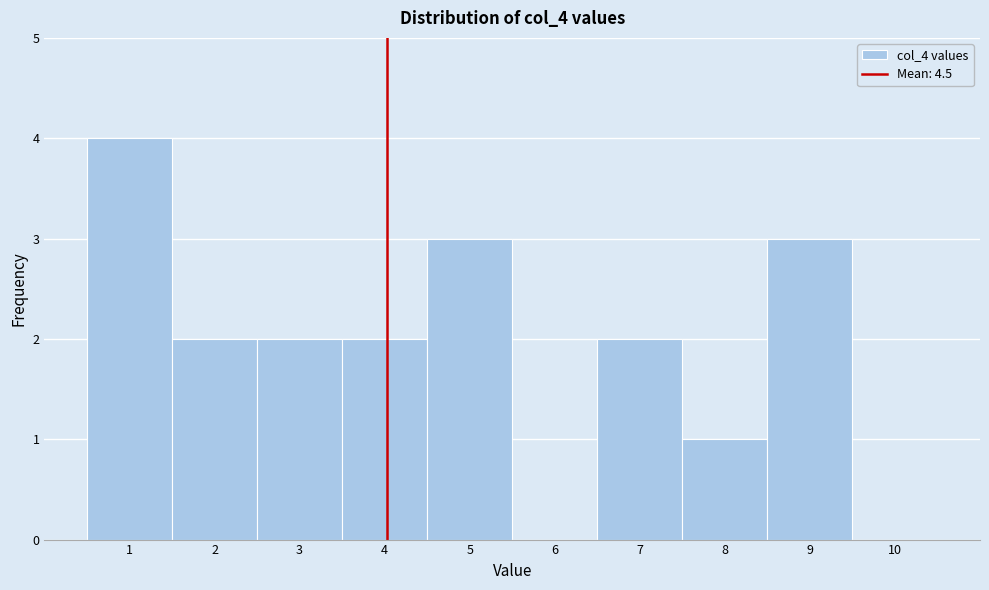

Reading left to right, list all the values displayed in this chart.

1=4	2=2	3=2	4=2	5=3	6=0	7=2	8=1	9=3	10=0